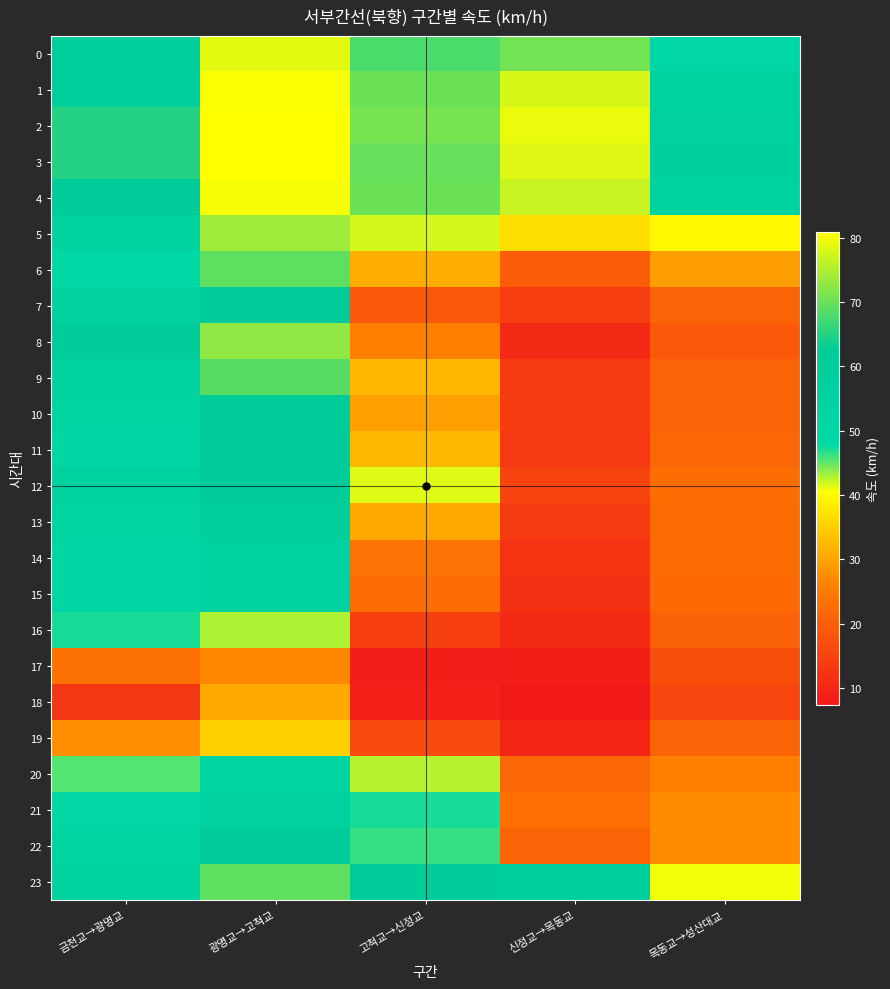

Which label corresponds to the largest value in the chart?

광명교→고척교